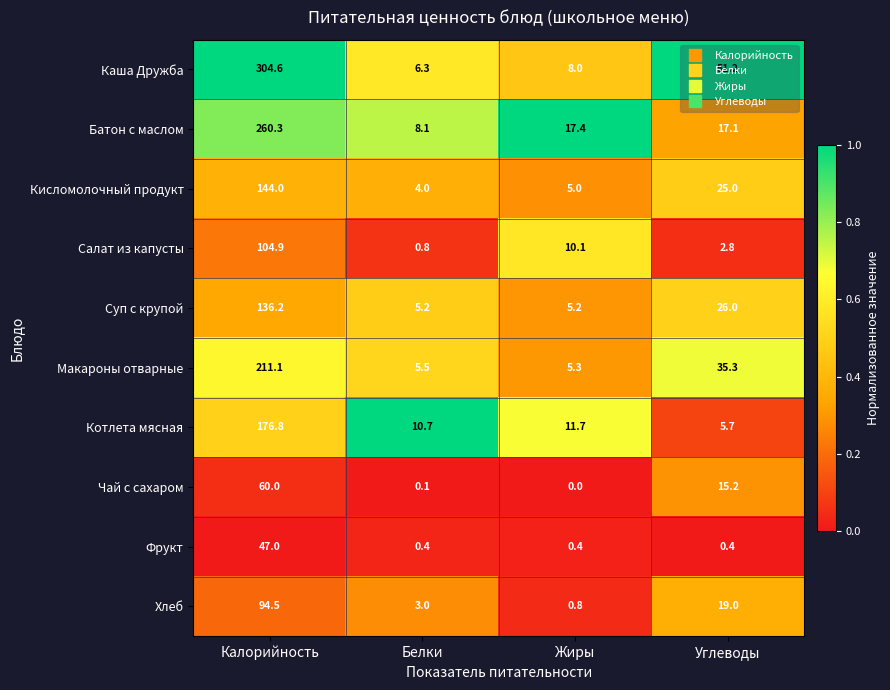

At which category is the sum across all series the highest?

Калорийность